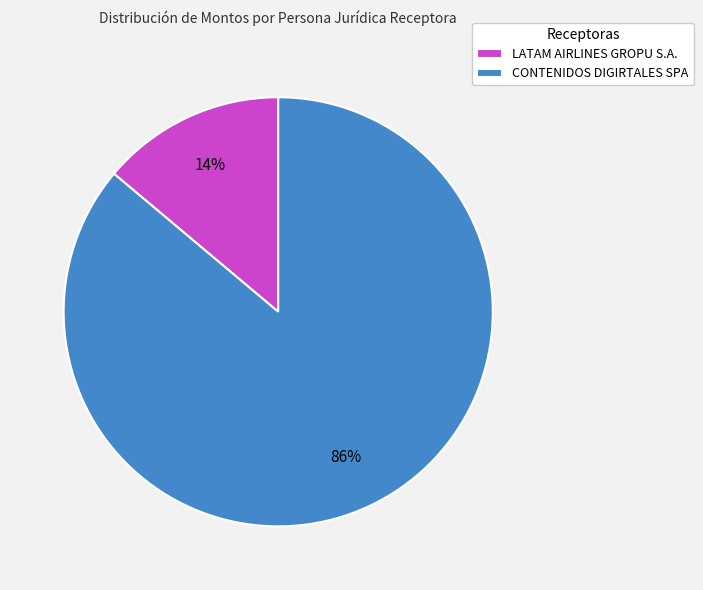

How many segments does this pie chart have?

2